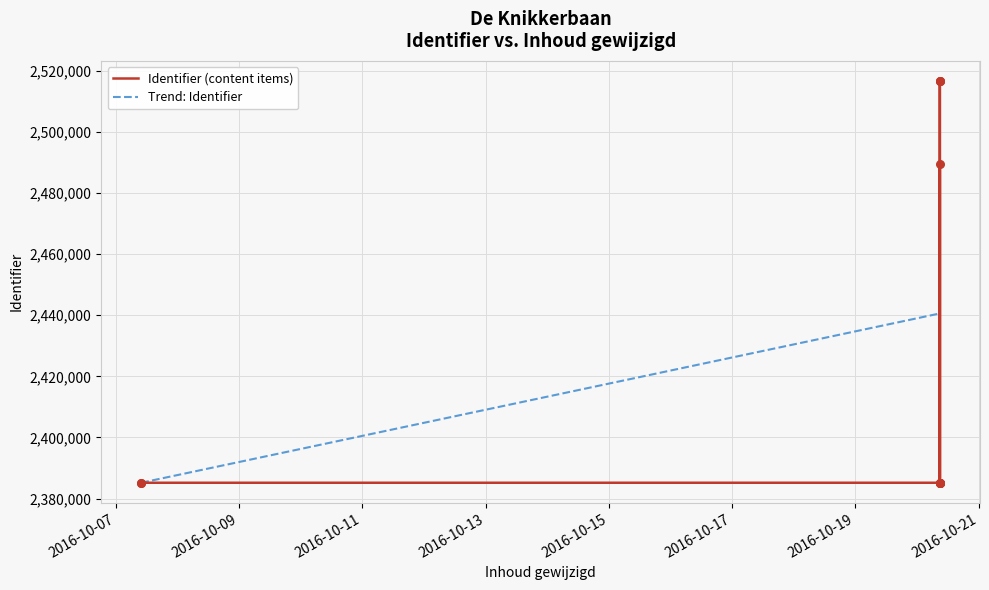

Which has a higher value, 2016-10-20 08:54:31 or 2016-10-20 08:54:31?

2016-10-20 08:54:31